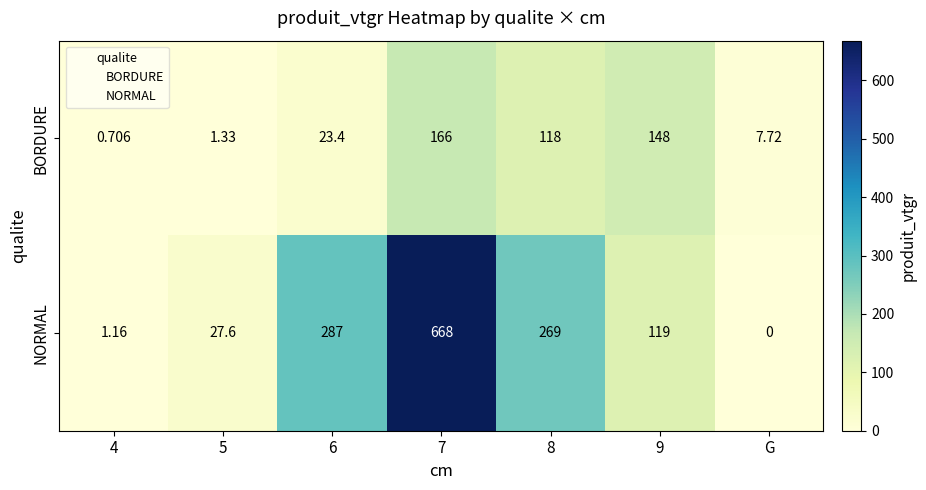

How many data points in NORMAL are less than 119?

3